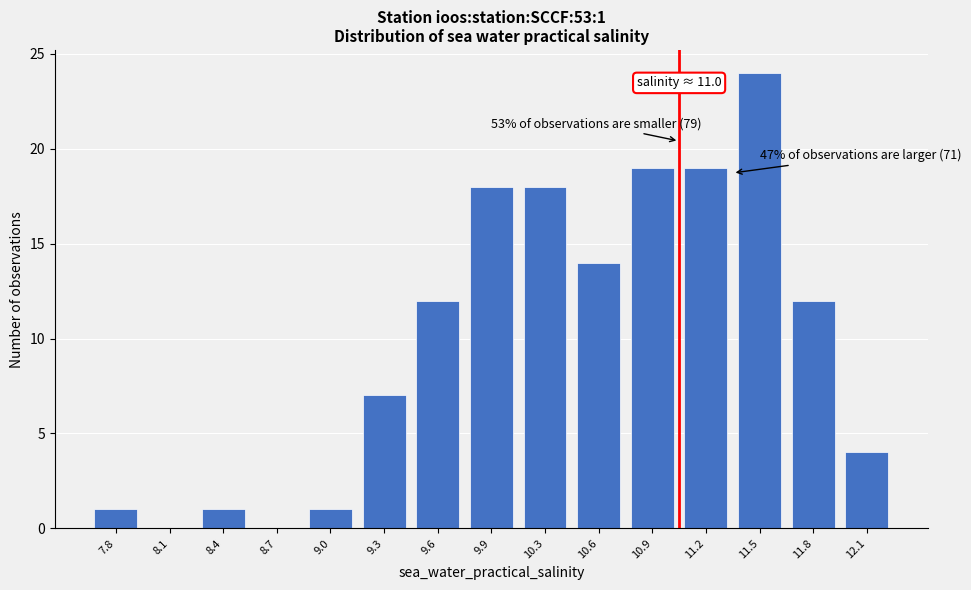

Reading left to right, what are all the values shown in this chart?

7.8=1	8.1=0	8.4=1	8.7=0	9.0=1	9.3=7	9.6=12	9.9=18	10.3=18	10.6=14	10.9=19	11.2=19	11.5=24	11.8=12	12.1=4